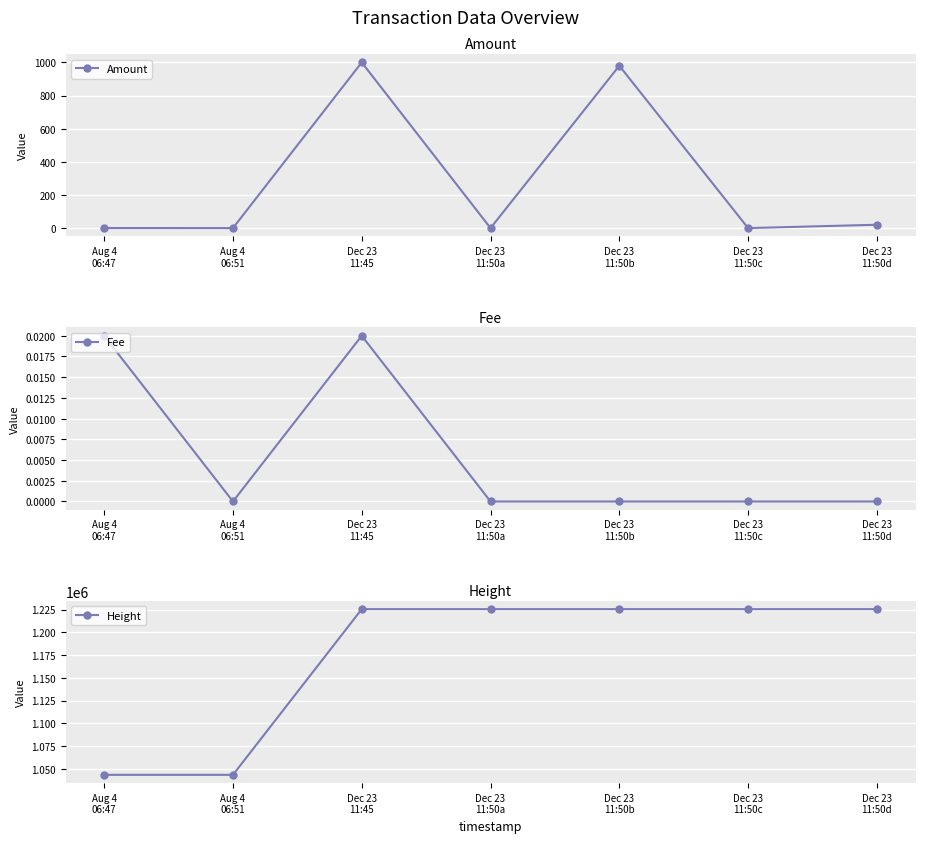

What is the sum of all Amount values?

2000.8